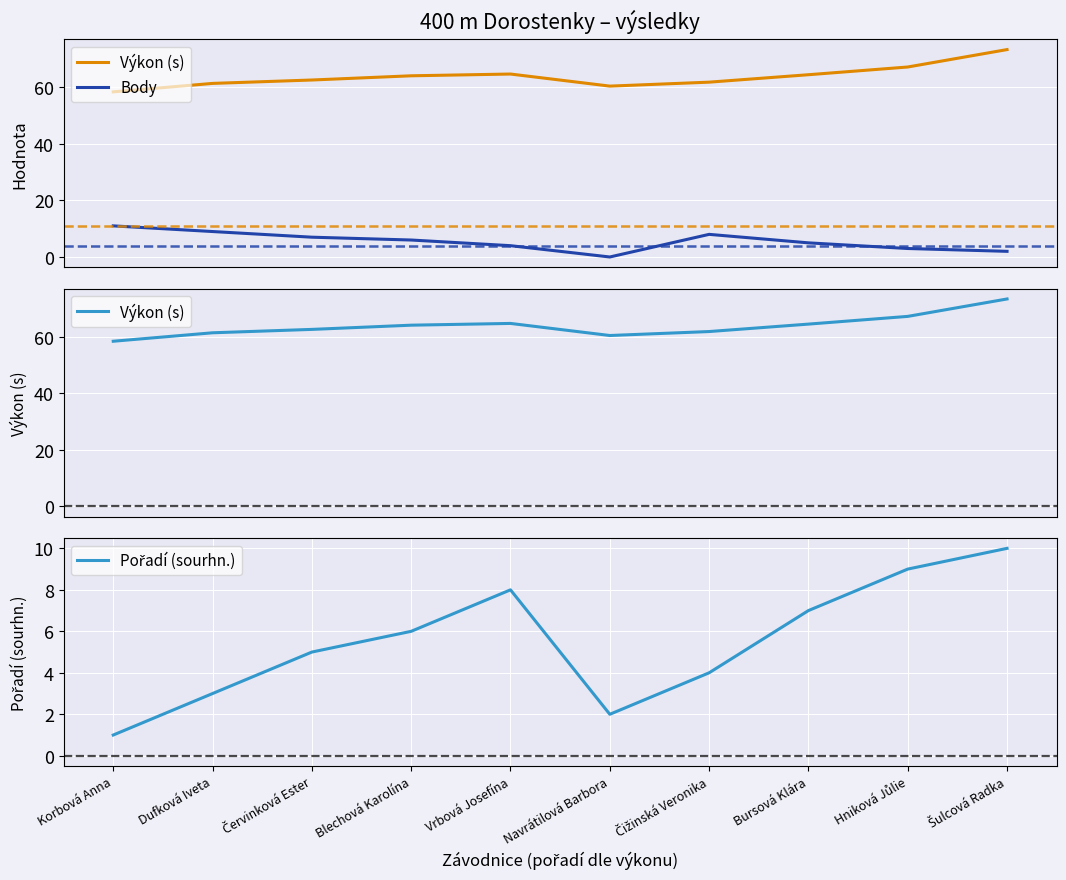

Which series has the largest range (max minus min)?

Výkon (s)